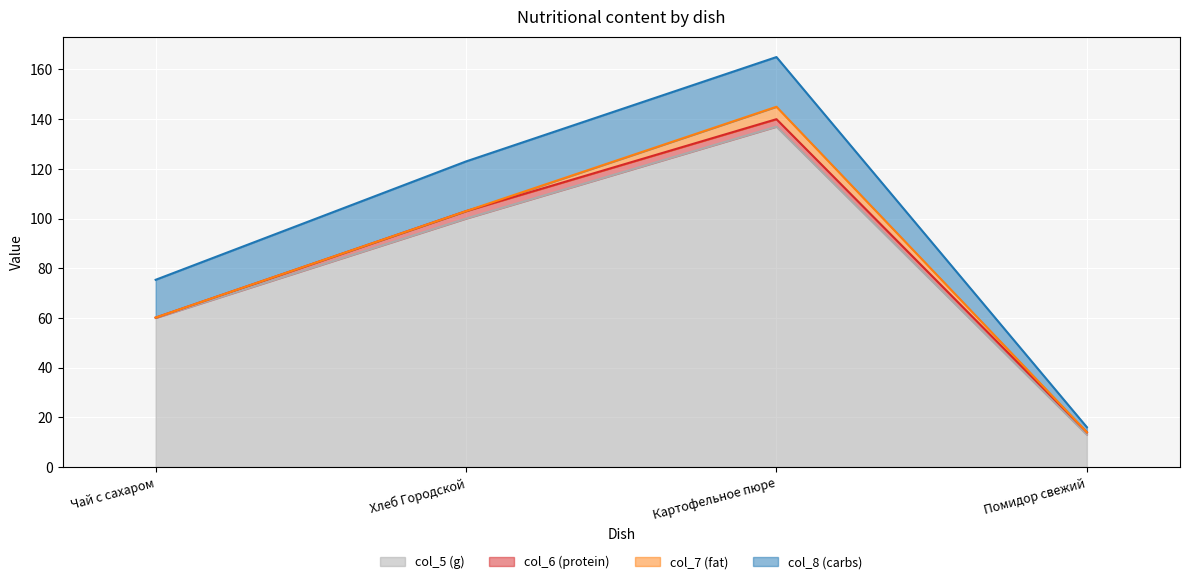

Rank the categories by col_8 (carbs) value from highest to lowest.

Хлеб Городской, Картофельное пюре, Чай с сахаром, Помидор свежий